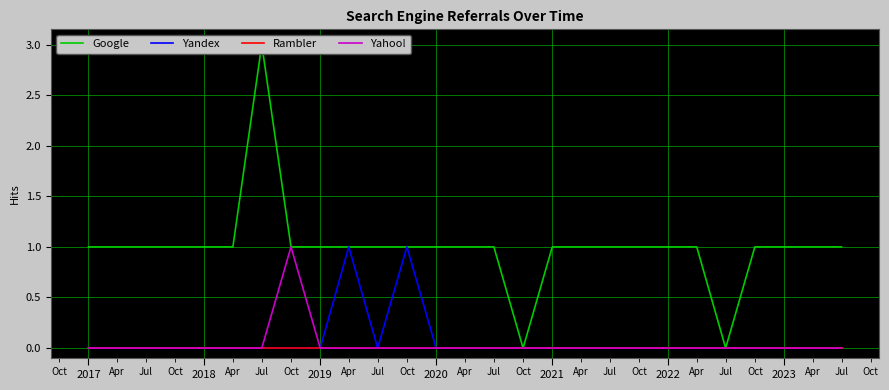

True or false: Yandex has a value of 0 at 2023.

True